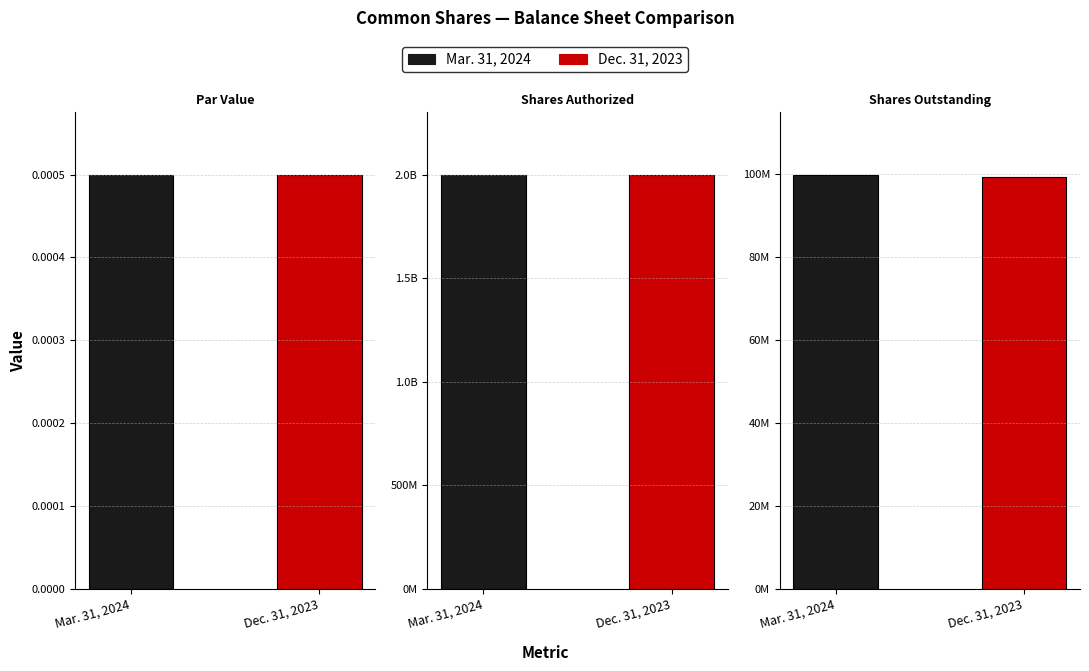

Rank the series by their average value, from highest to lowest.

Mar. 31, 2024, Dec. 31, 2023